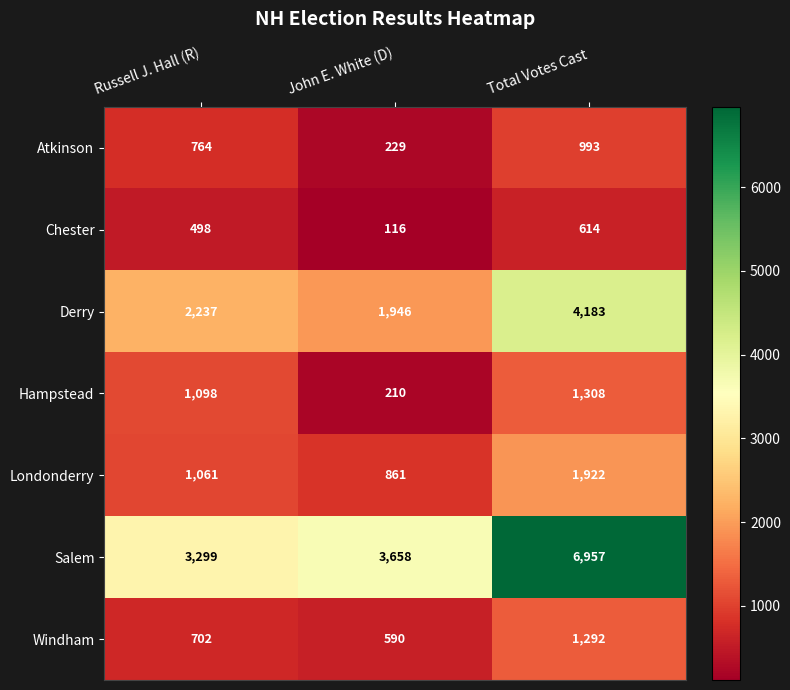

Read the Atkinson value at Russell J. Hall (R).

764